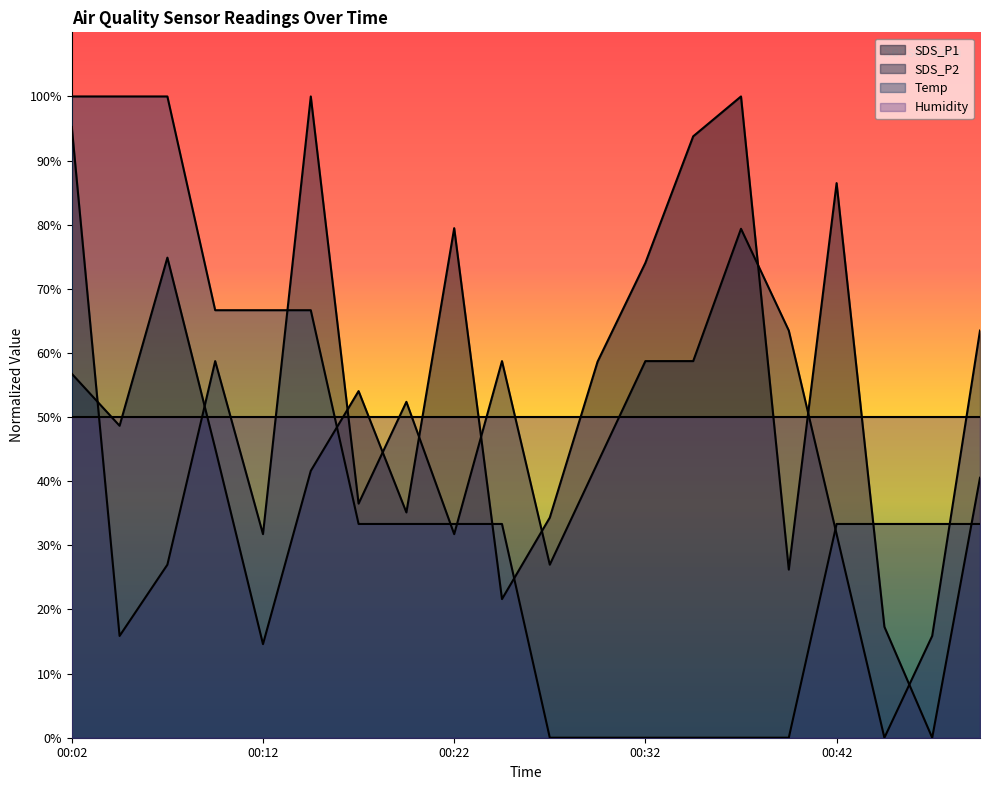

Which series ends up on top after the final intersection of SDS_P2 and Temp?

SDS_P2